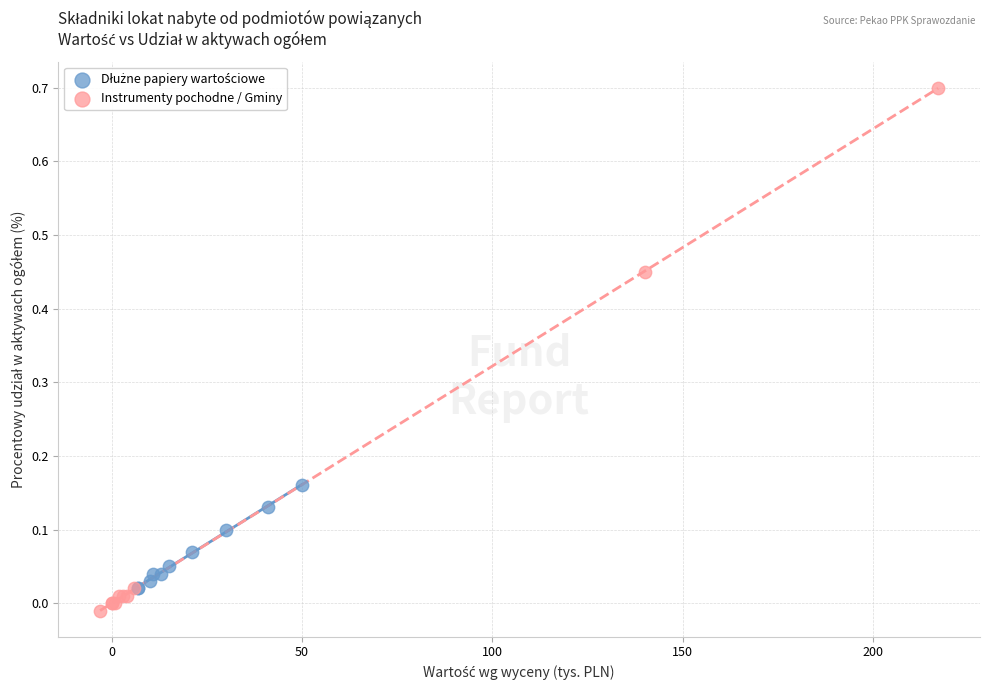

Which series has the widest spread of Y values?

Instrumenty pochodne / Gminy